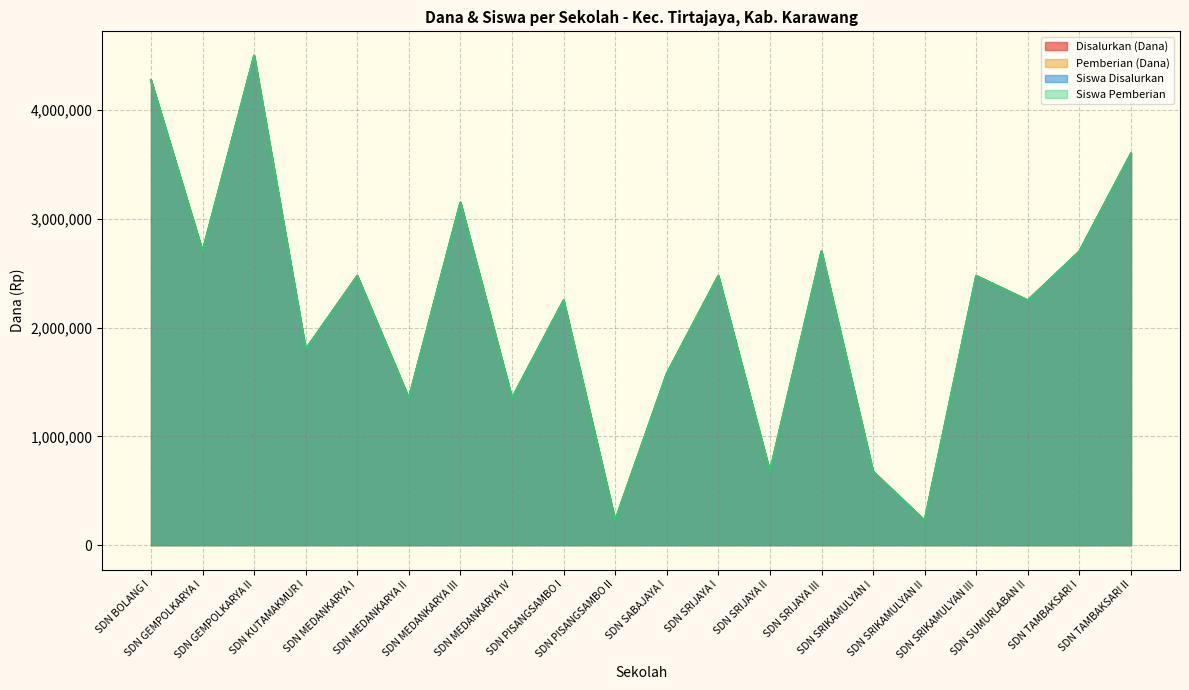

What is the sum of the Disalurkan (Dana) values at SDN SUMURLABAN II and SDN MEDANKARYA II?

3600000